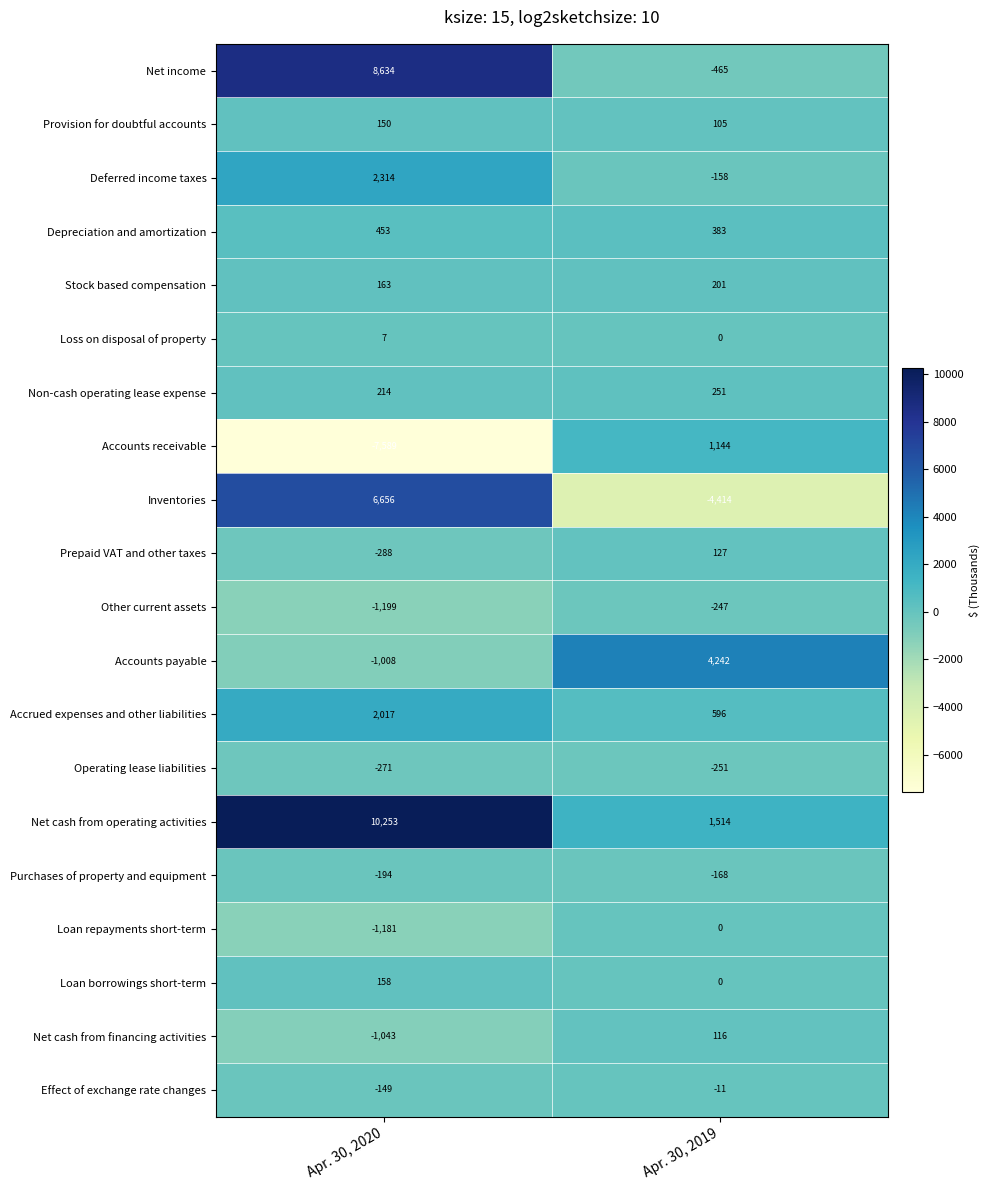

What is the approximate value of Provision for doubtful accounts at Apr. 30, 2020, to the nearest 10?

150